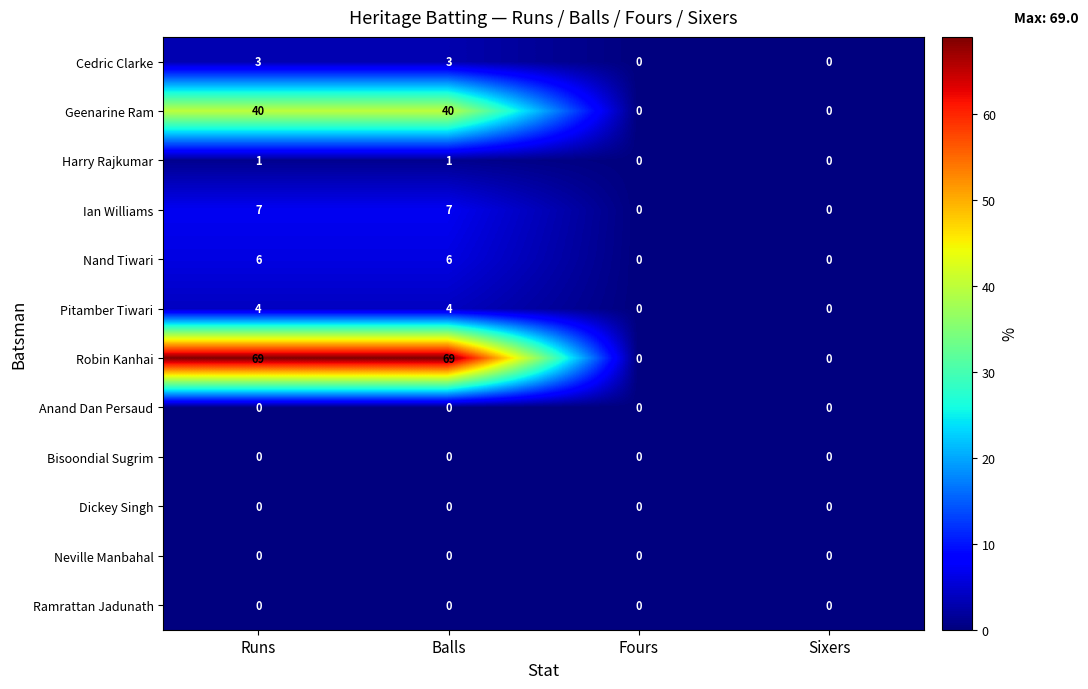

What is the difference between the highest and lowest values at Runs?

69